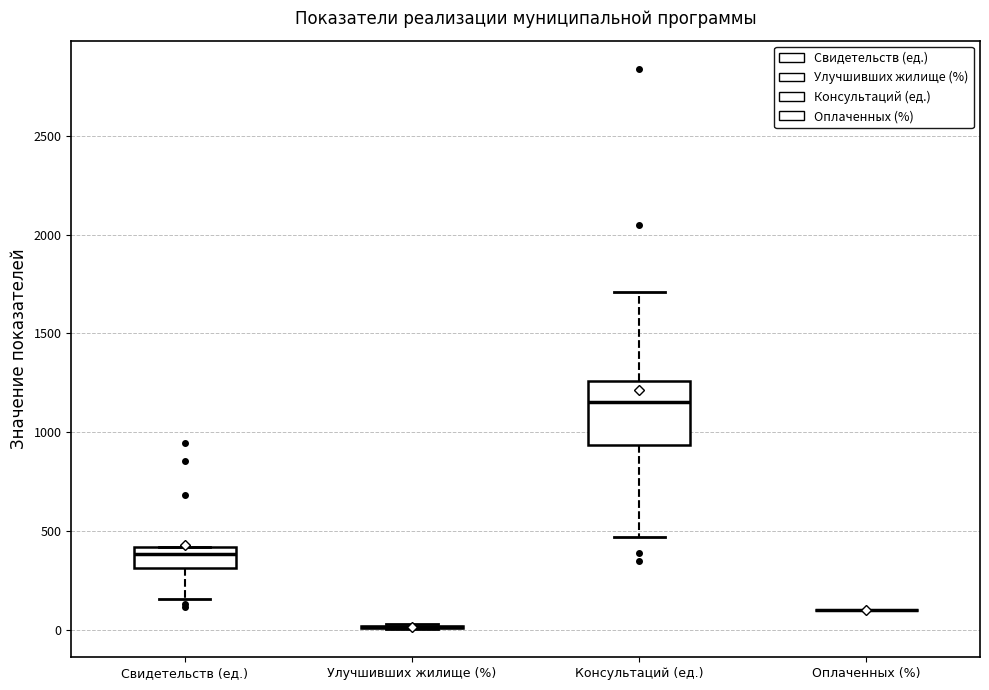

Which box is the tallest, from its lower edge to its upper edge?

Консультаций (ед.)